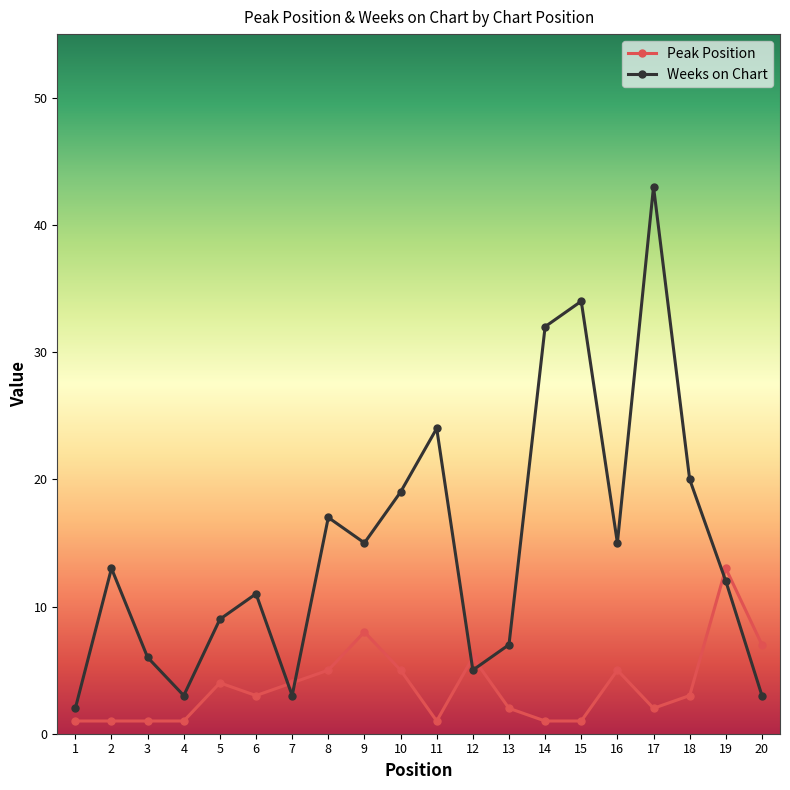

At which category is the sum across all series the highest?

17